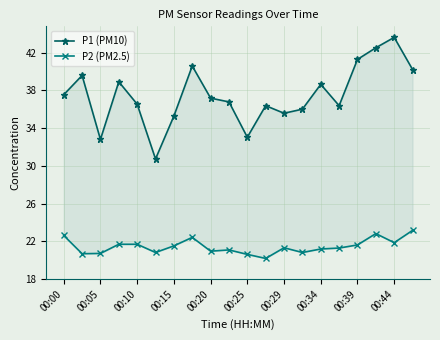

How many lines are shown in the chart?

2